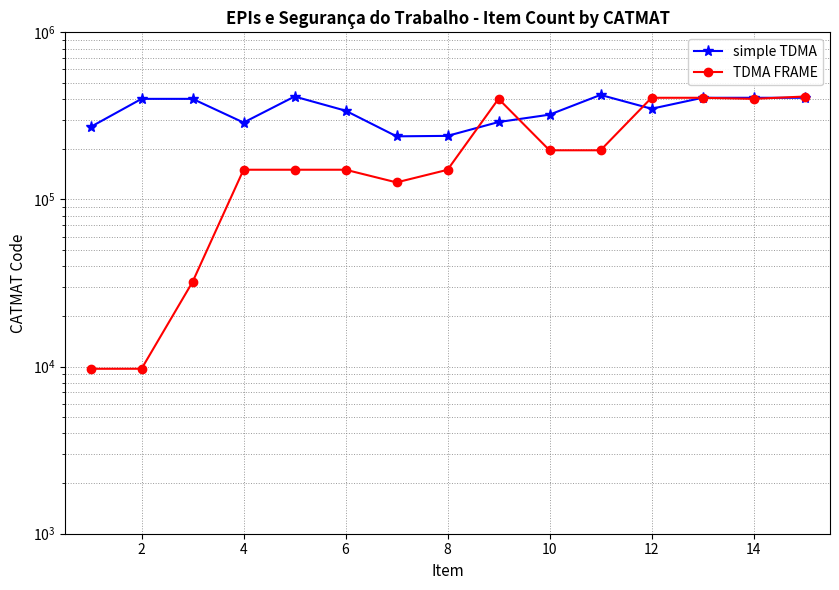

Rank the series by their average value, from highest to lowest.

simple TDMA, TDMA FRAME